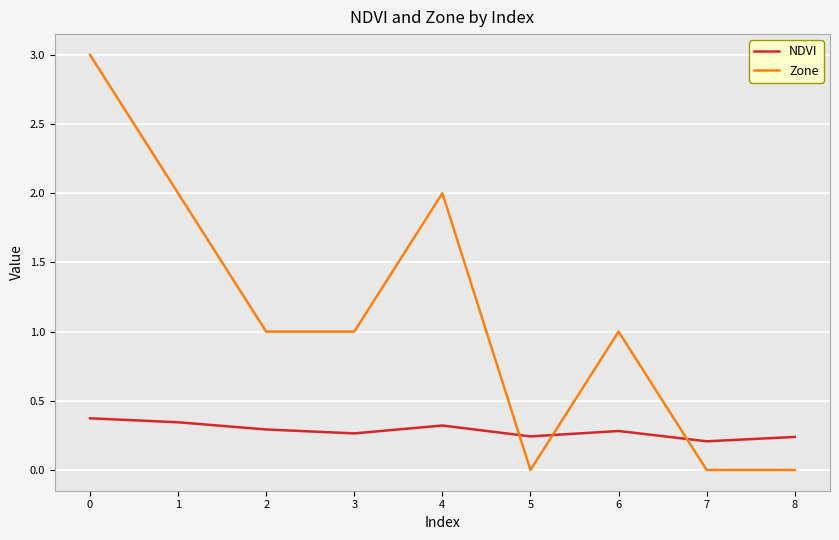

Where is NDVI nearest to the value 0?

7